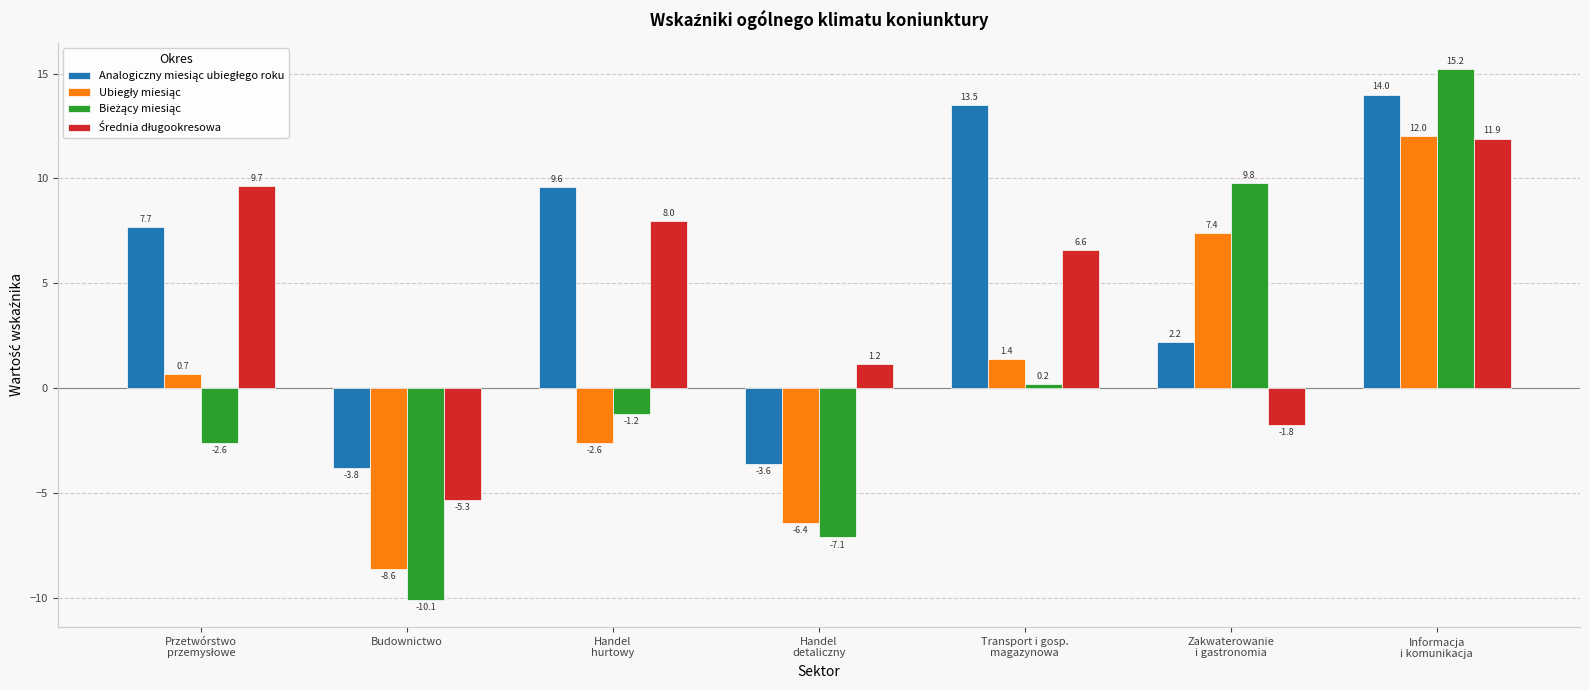

At how many categories does at least one series exceed -7?

7